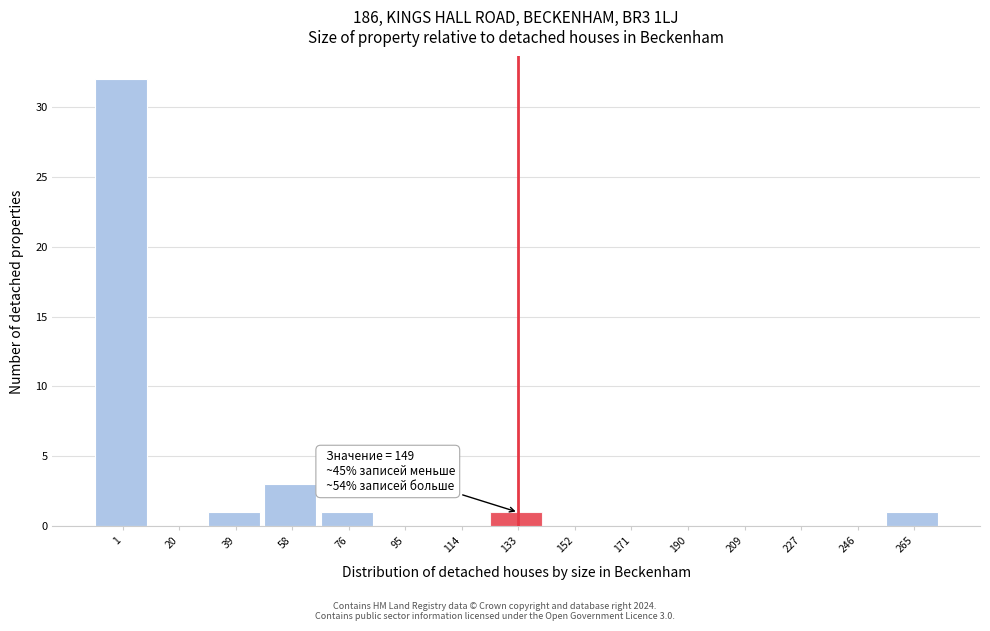

Reading left to right, extract all data points from this chart.

1=32	20=0	39=1	58=3	76=1	95=0	114=0	133=1	152=0	171=0	190=0	209=0	227=0	246=0	265=1